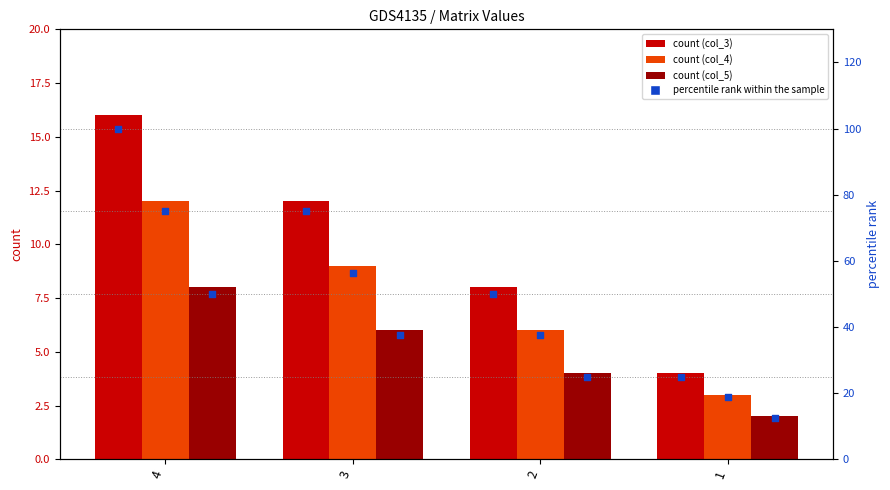

At which category is the sum across all series the highest?

4